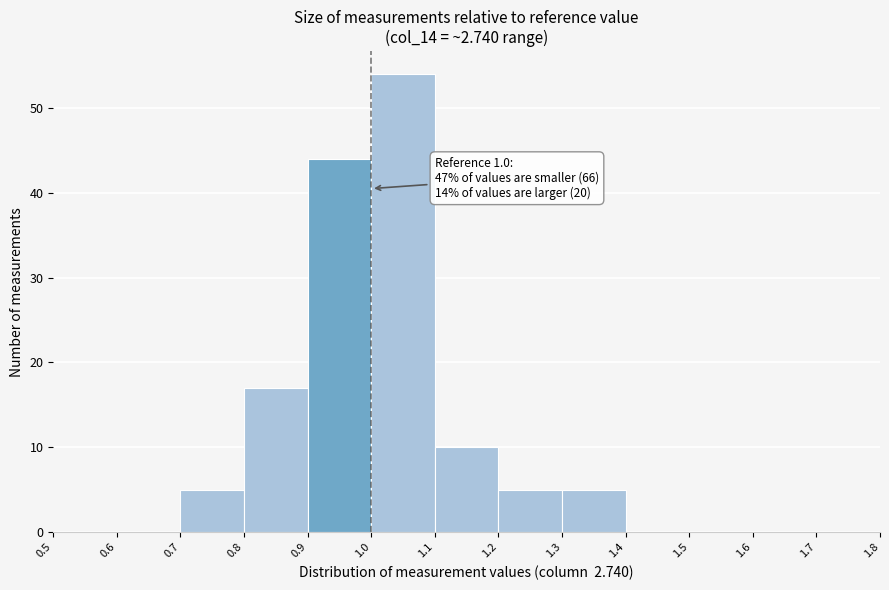

Over which range of the x-axis is the bar tallest?

1.0 to 1.1